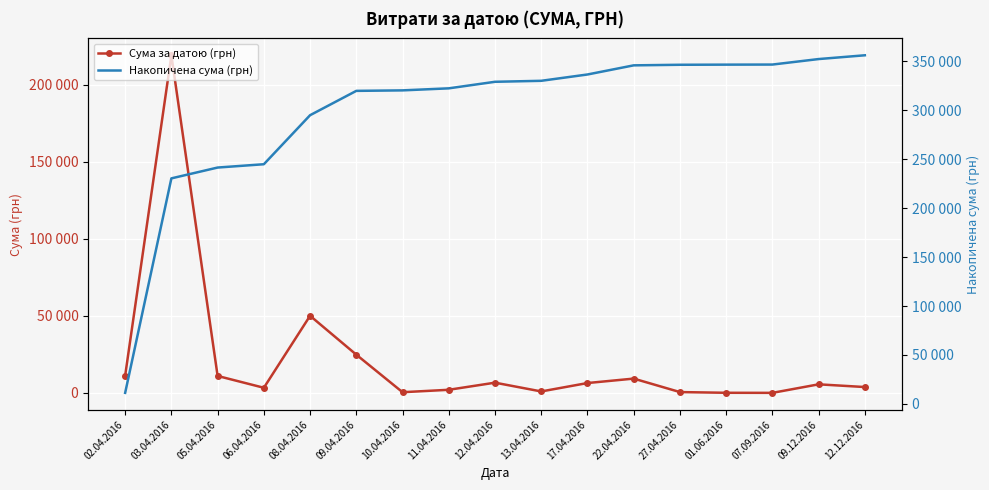

What is the sum of the Накопичена сума (грн) values at 03.04.2016 and 13.04.2016?

560606.0